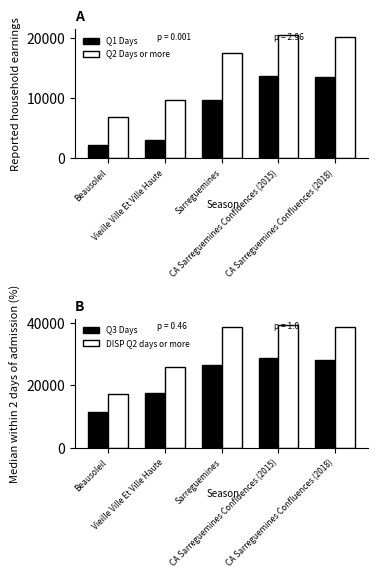

What is the average value of the Q3 Days series?

22494